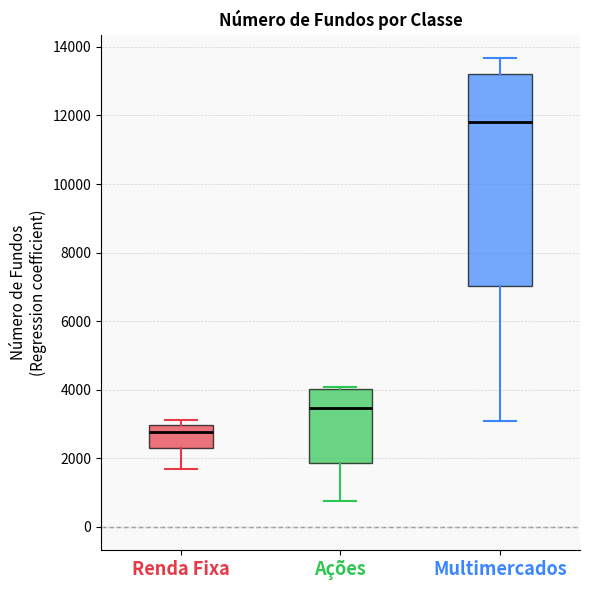

Reading left to right, transcribe this box plot: for each box, give where its median line is, the range the box spans, and where its two whiskers end, as read against the y-axis. The values are not printed on the chart, so give them approximately, as read against the axis.

Renda Fixa: median 2800, box 2200 to 3000, whiskers 1600 to 3200
Ações: median 3400, box 1800 to 4000, whiskers 800 to 4000
Multimercados: median 11800, box 7000 to 13200, whiskers 3000 to 13600